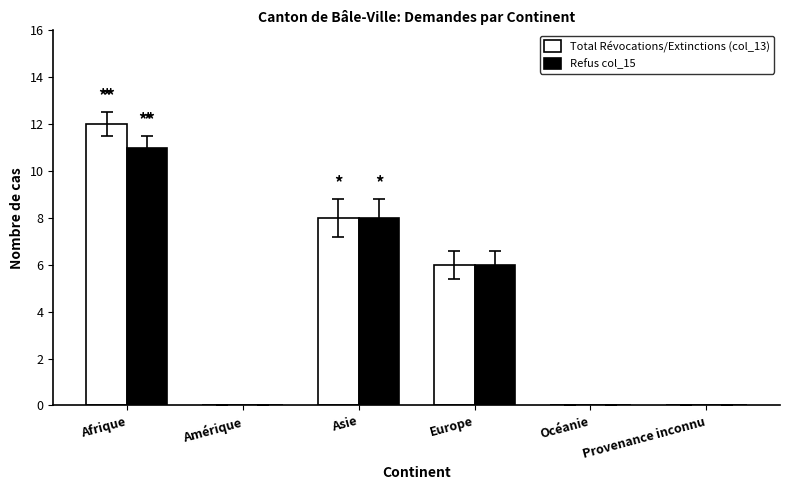

The Total Révocations/Extinctions (col_13) series shows 0 at Amérique. True or false?

True